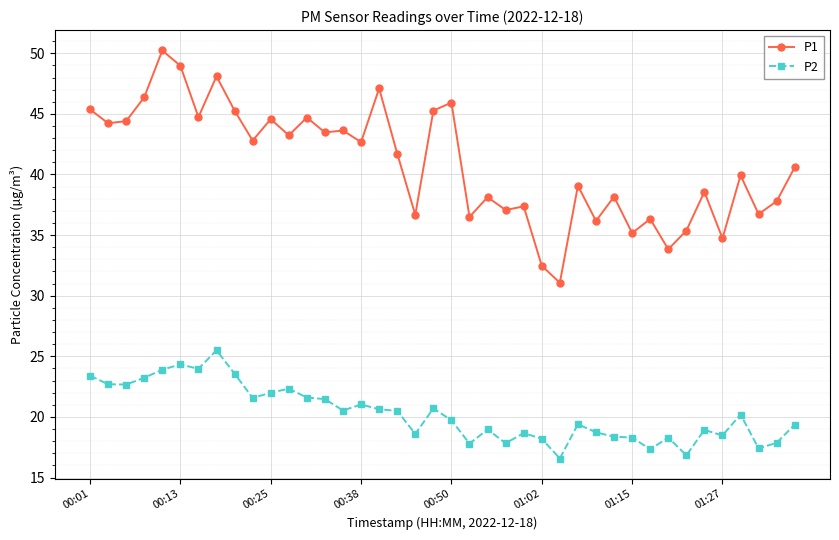

Which series has the largest range (max minus min)?

P1